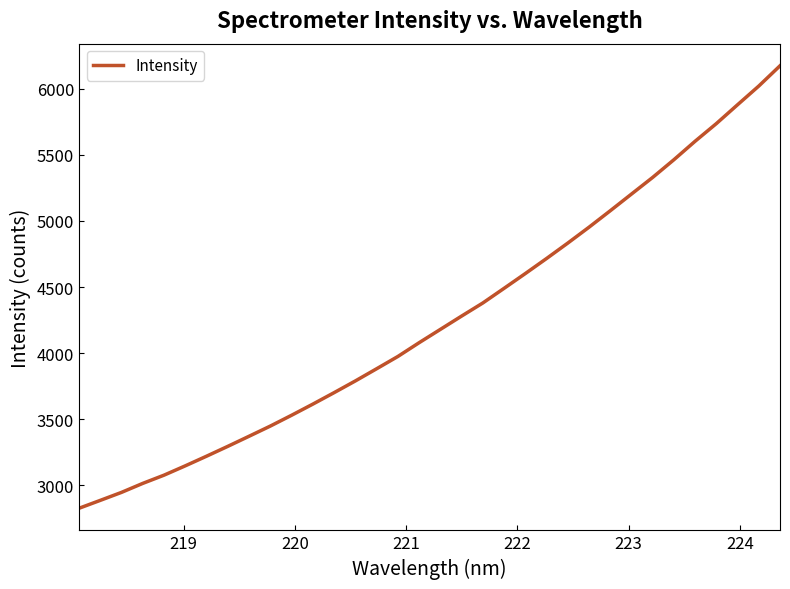

What is the smallest value displayed?

2826.9